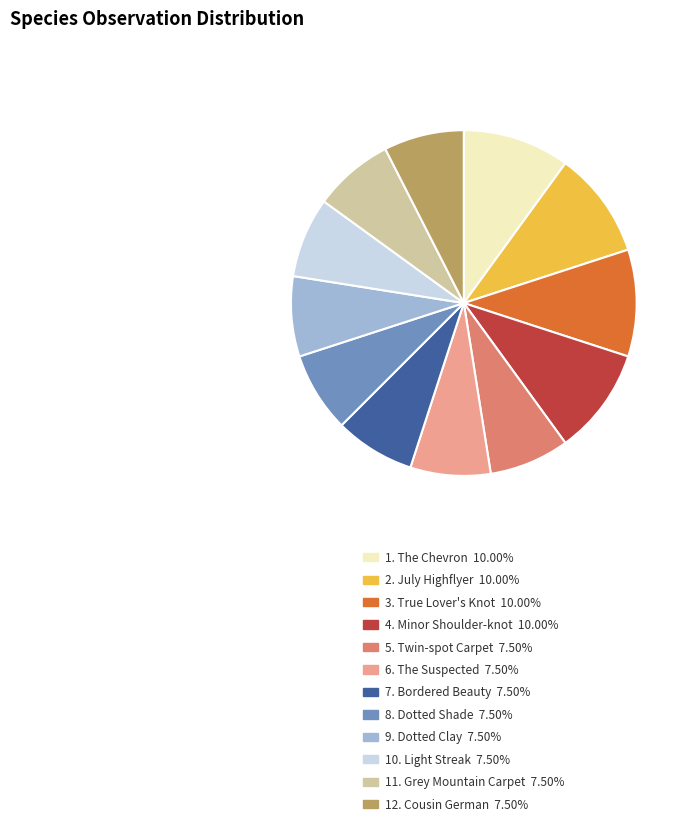

How many slices are in this pie chart?

12